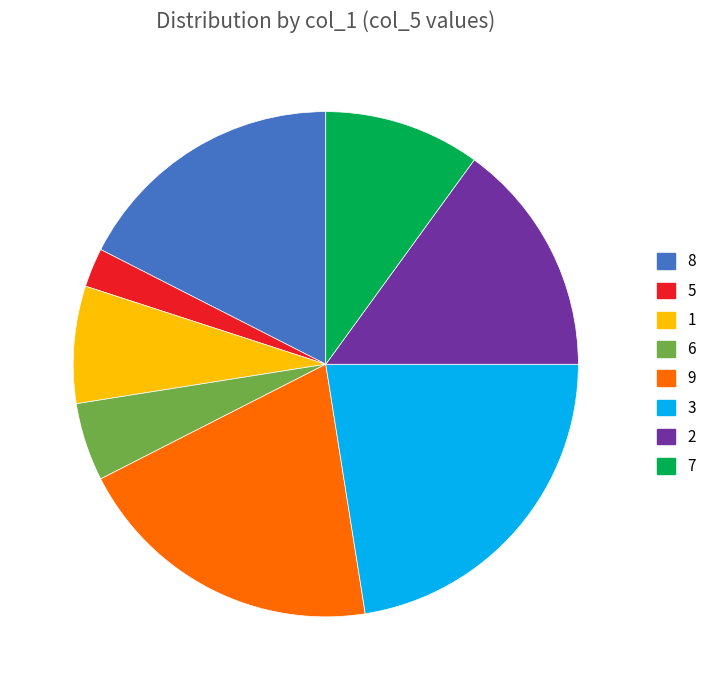

How many segments does this pie chart have?

8